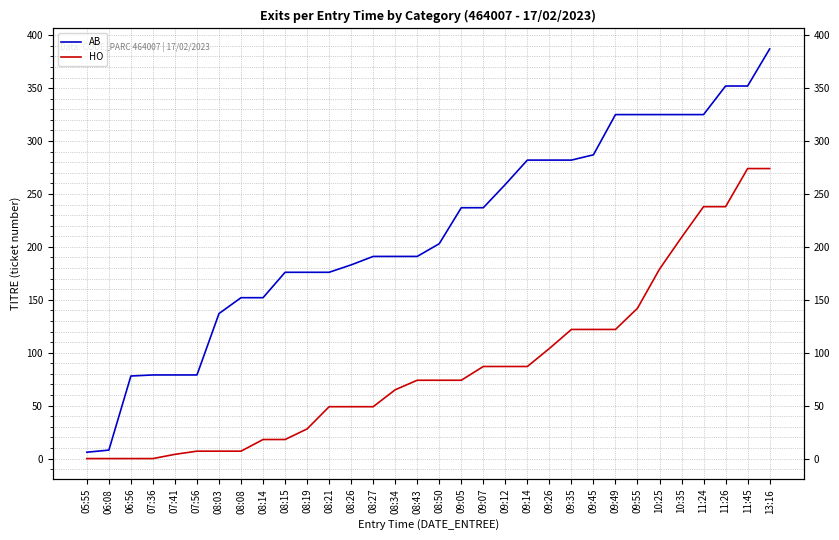

Rank the series by their average value, from lowest to highest.

HO, AB